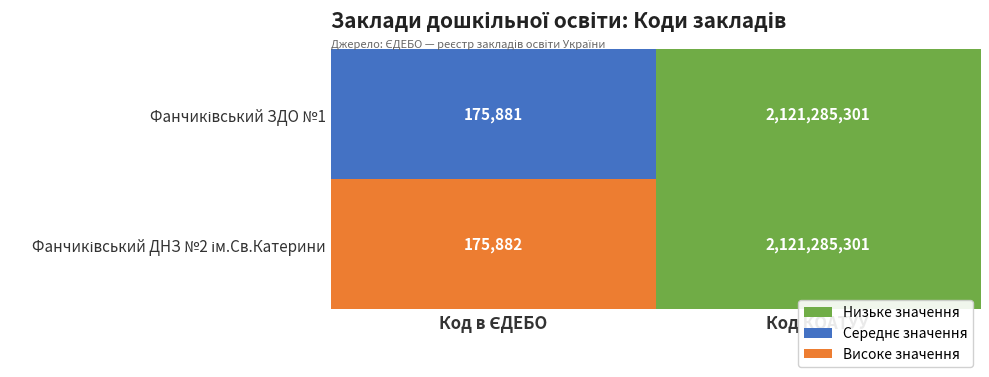

At which category does the chart reach its peak across all series?

Код КОАТУУ